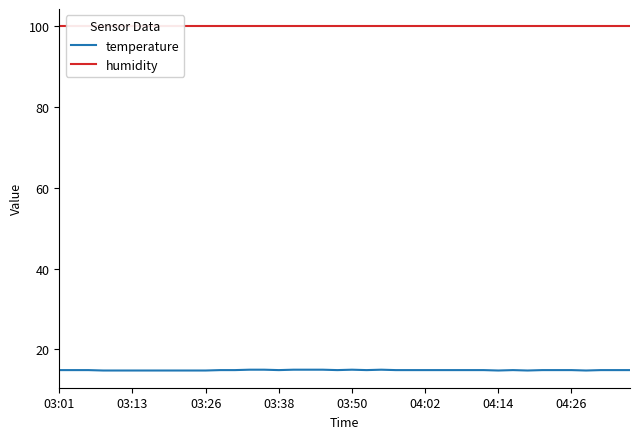

List the series in order of their peak value, highest first.

humidity, temperature